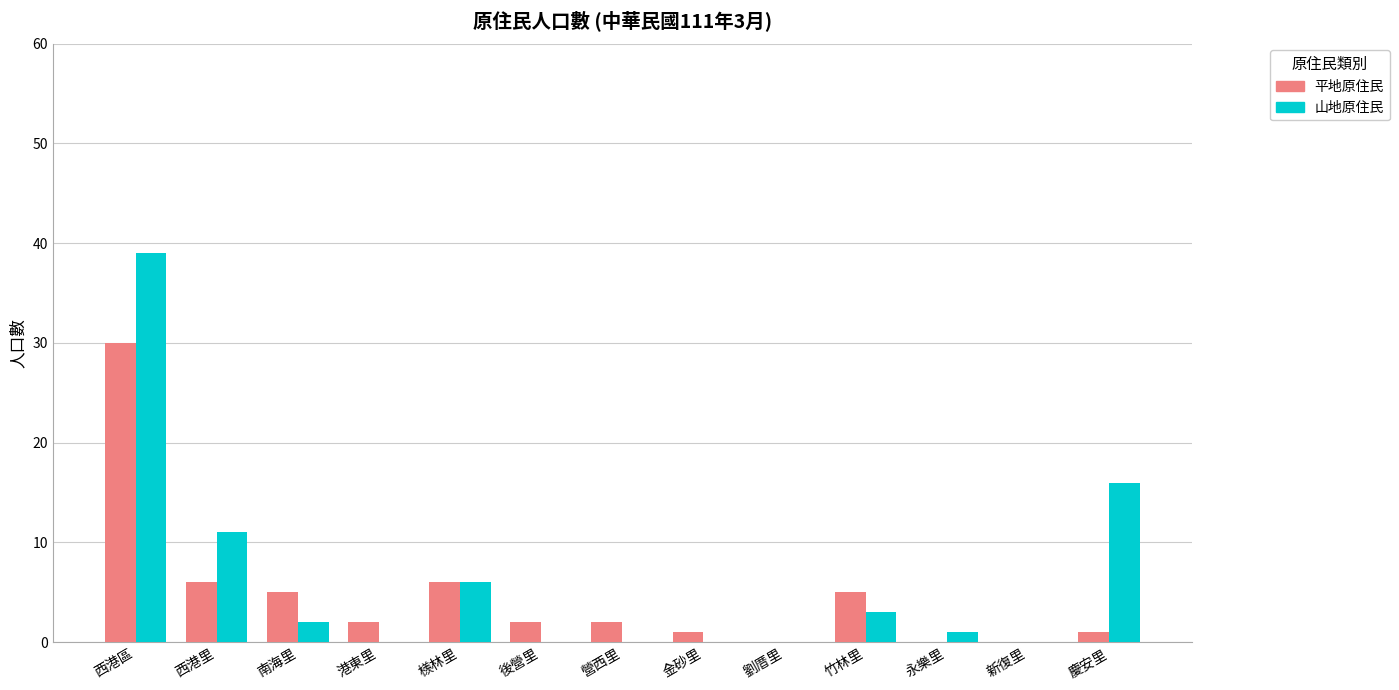

At which label does 山地原住民 reach its peak?

西港區